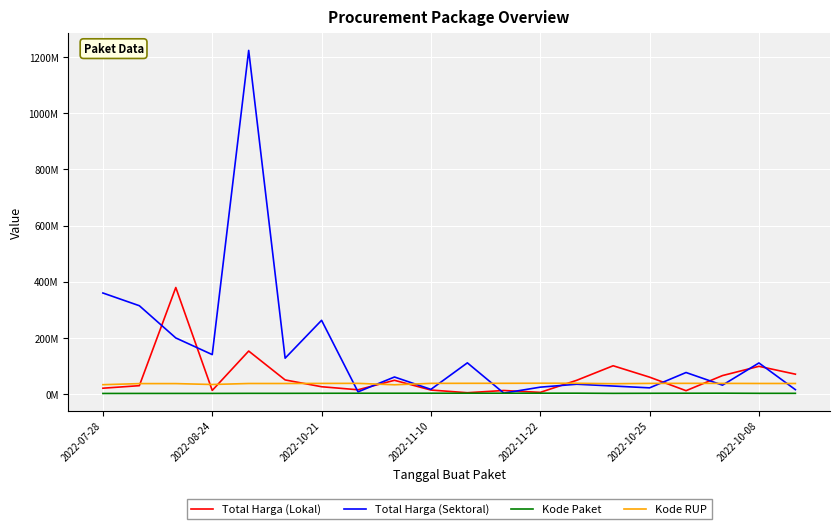

Does the chart have visible grid lines?

Yes